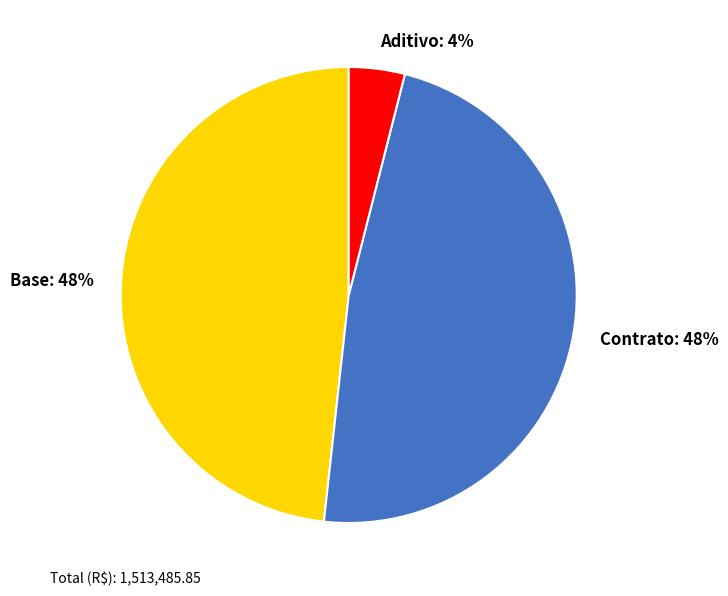

Which has a higher value, Base or Aditivo?

Base